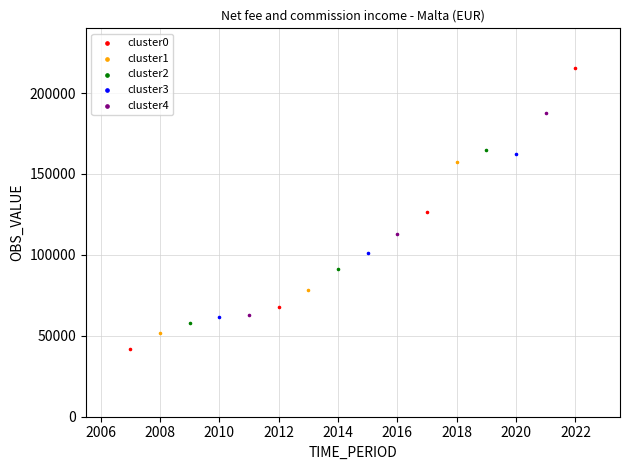

Which series reaches the maximum Y coordinate?

cluster0